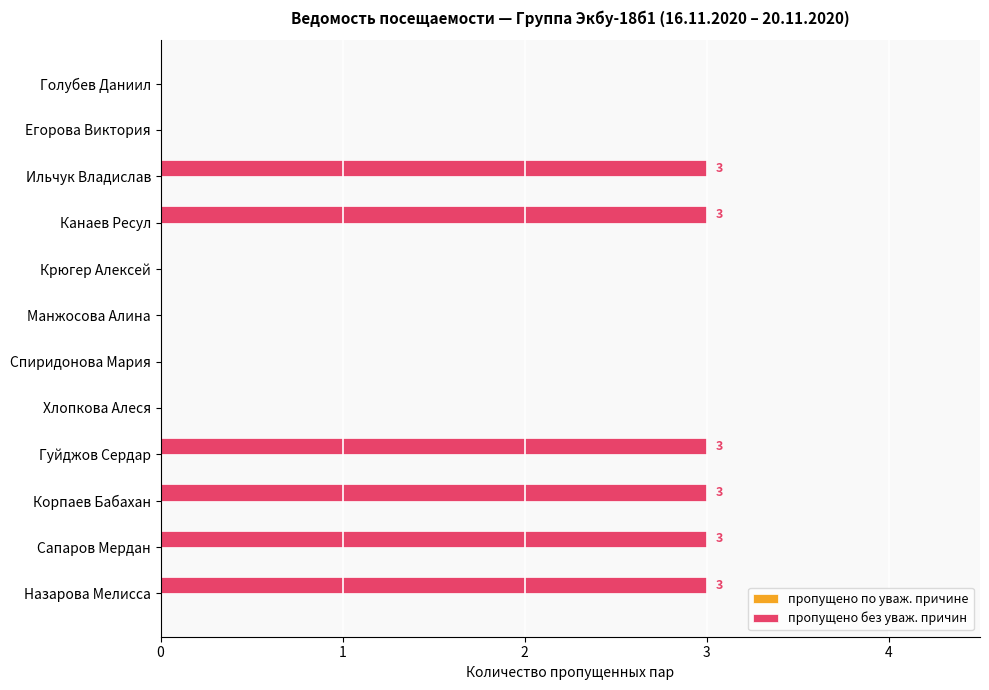

Does the chart contain stacked bars?

No